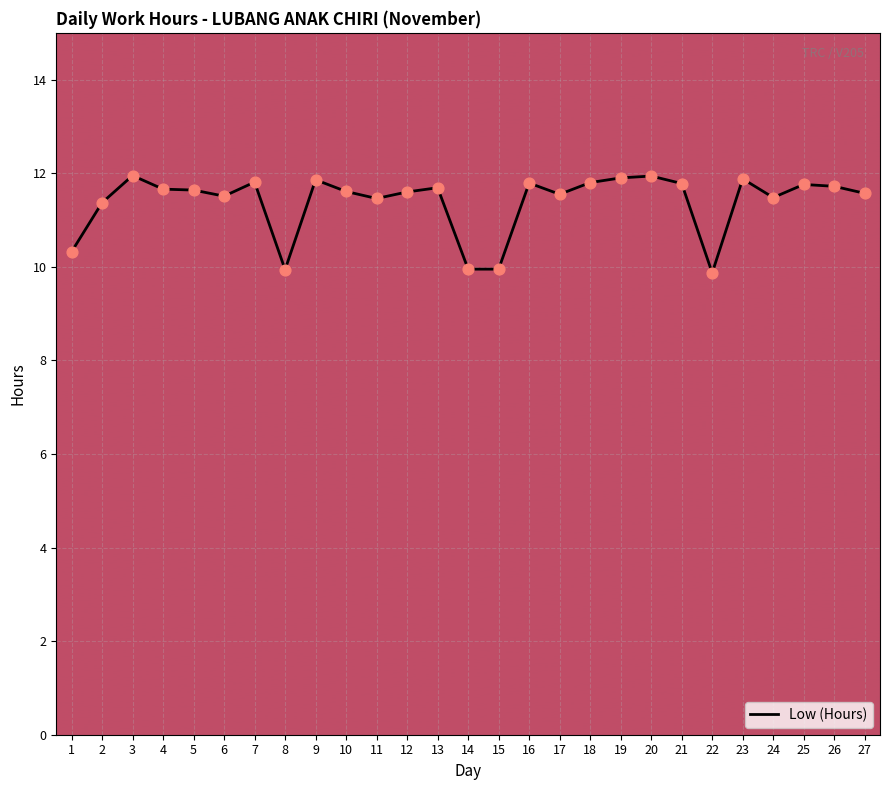

What is the ratio of the value at 26 to the value at 19?

1.0